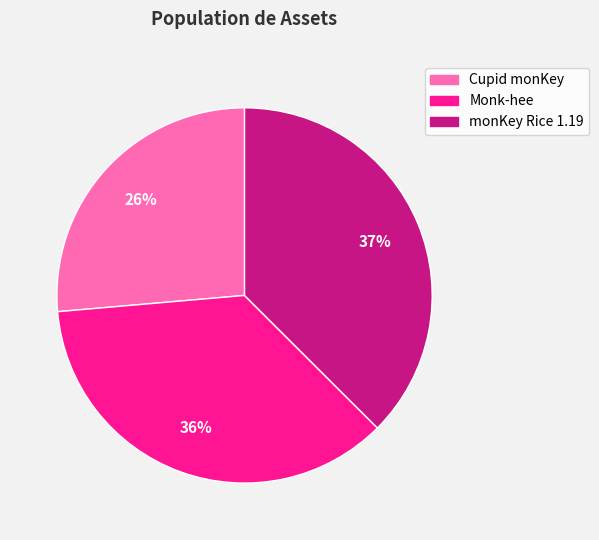

Which slice is the smallest?

Cupid monKey